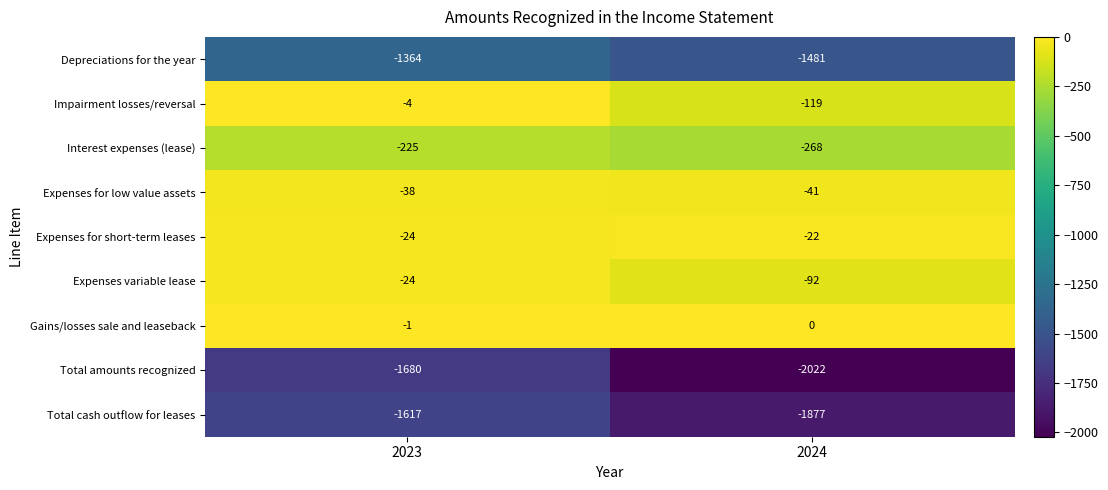

List the series in order of their peak value, lowest first.

Total amounts recognized, Total cash outflow for leases, Depreciations for the year, Interest expenses (lease), Expenses for low value assets, Expenses variable lease, Expenses for short-term leases, Impairment losses/reversal, Gains/losses sale and leaseback